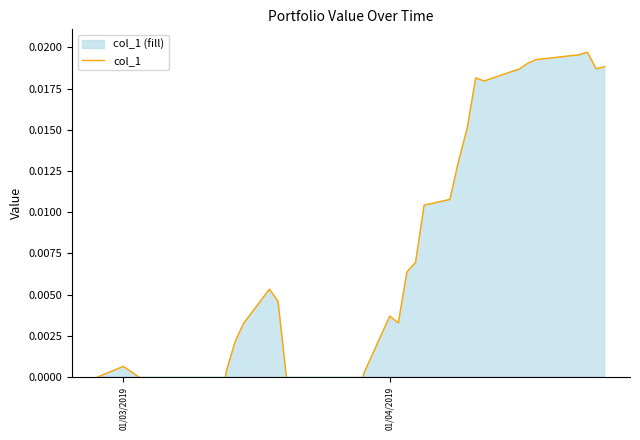

How many points are higher than both their immediate neighbors (excluding endpoints)?

6